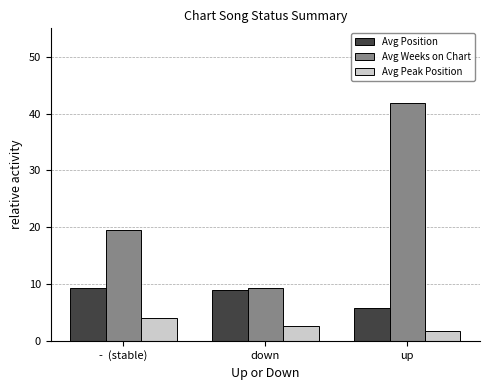

At which category is the sum across all series the highest?

up